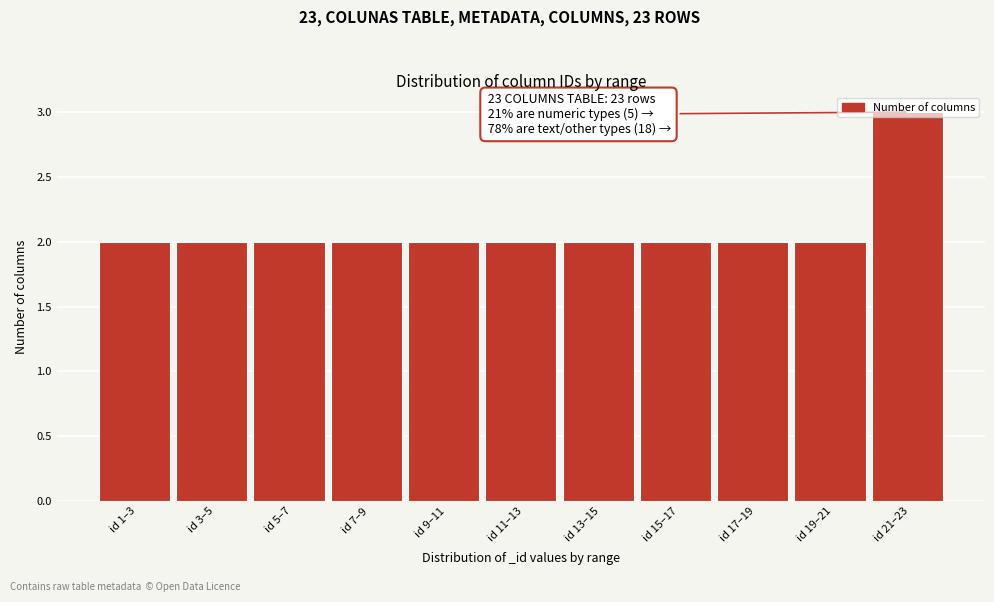

Is it true that the value at id 3–5 is 1?

False